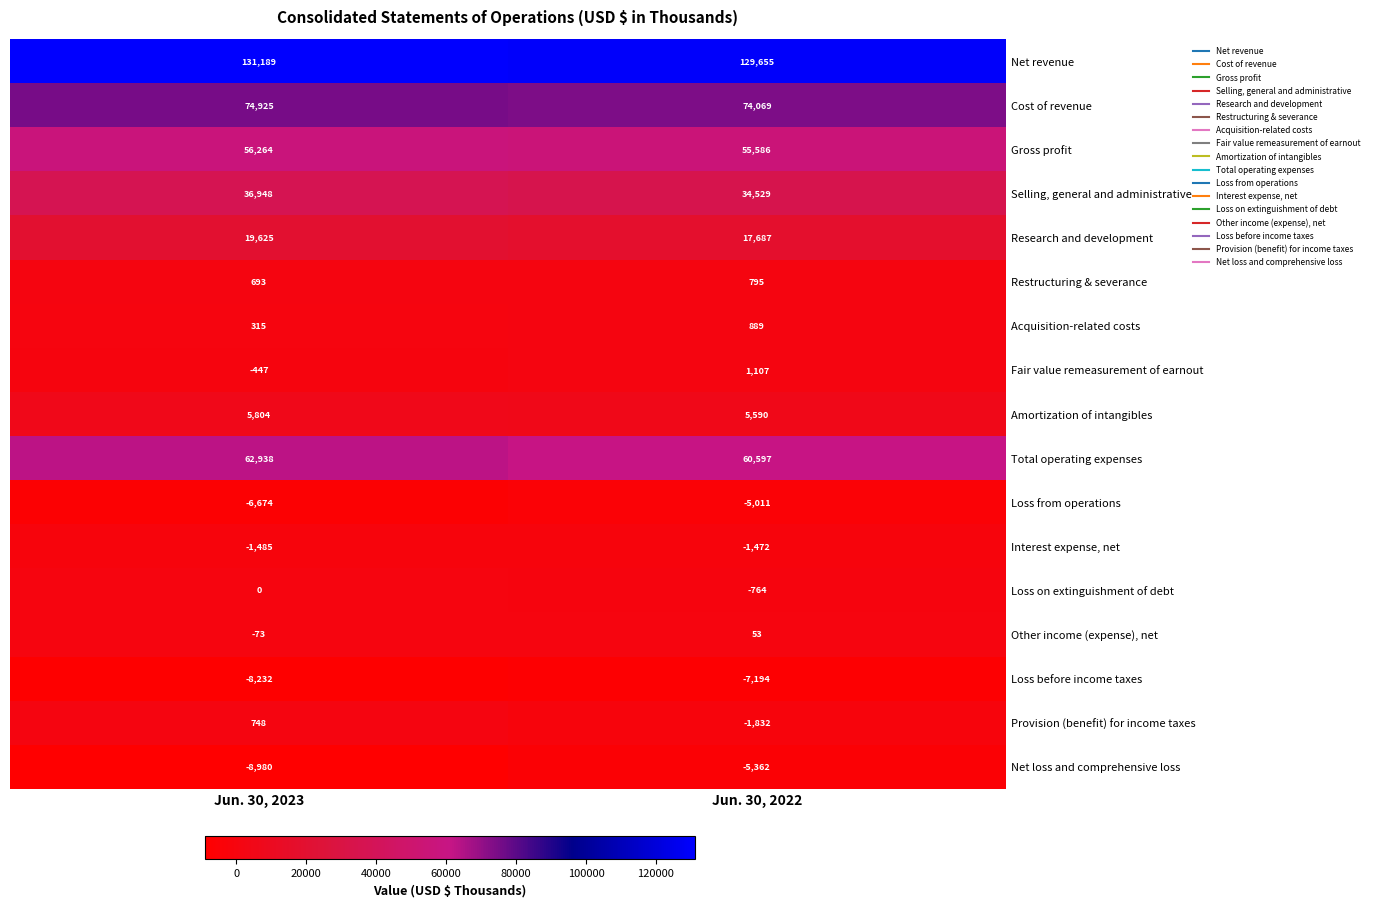

What is the sum of the Loss from operations values at Jun. 30, 2023 and Jun. 30, 2022?

-11685